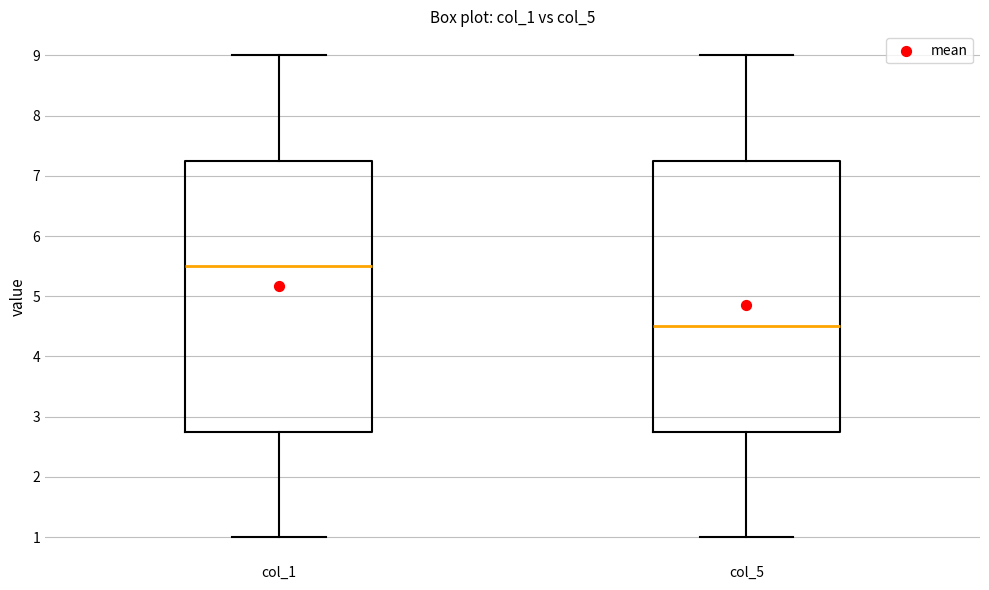

Reading left to right, read every box against the y-axis: the position of its median line, the range the box covers, and the ends of its whiskers. The values are not printed on the chart, so give them approximately, as read against the axis.

col_1: median 5.5, box 2.8 to 7.3, whiskers 1.0 to 9.0
col_5: median 4.5, box 2.8 to 7.3, whiskers 1.0 to 9.0